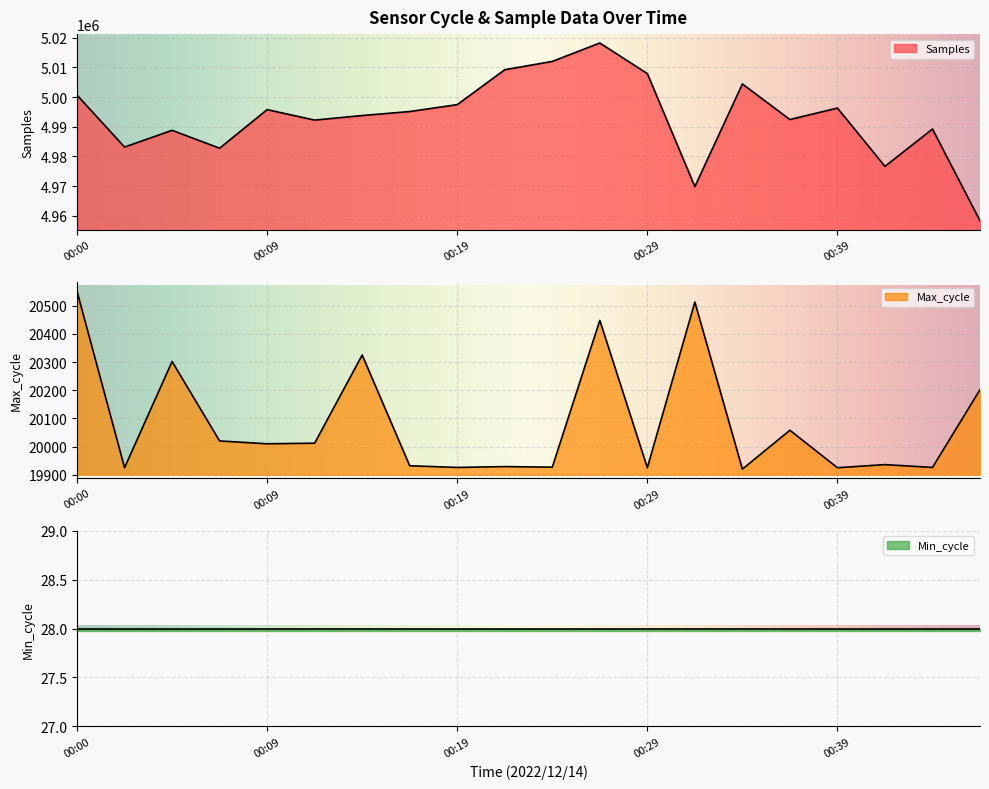

Is it true that Samples equals 7123427 at 00:17?

False